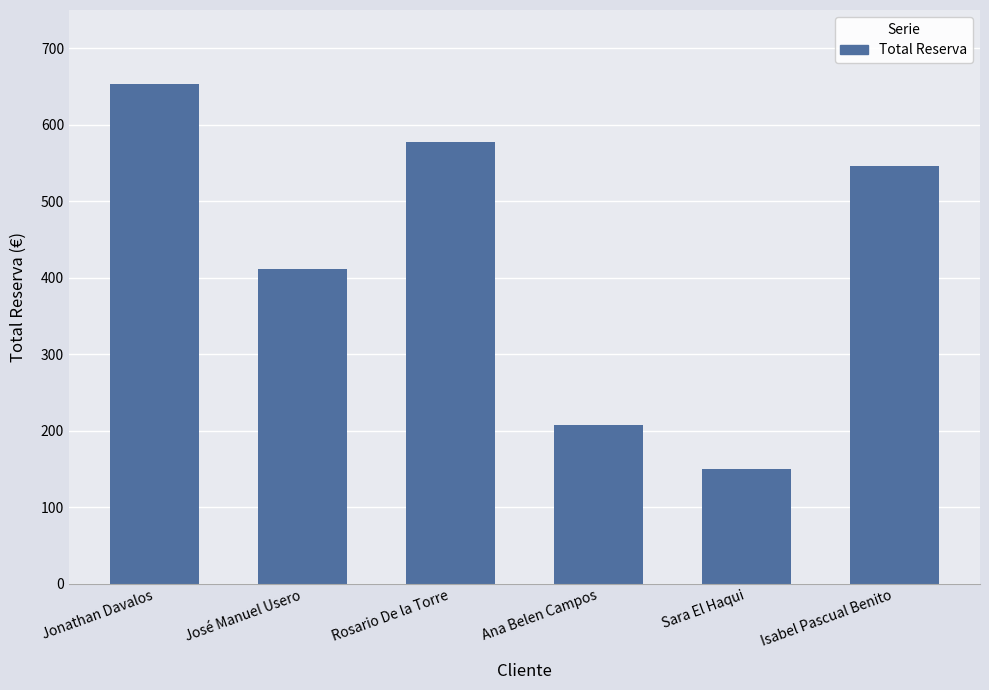

What is the ratio of the value at Sara El Haqui to the value at José Manuel Usero?

0.4